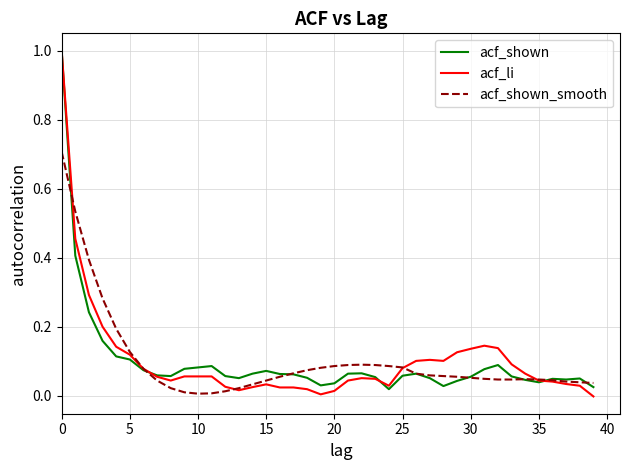

What are all the series names shown in the legend?

acf_shown, acf_li, acf_shown_smooth